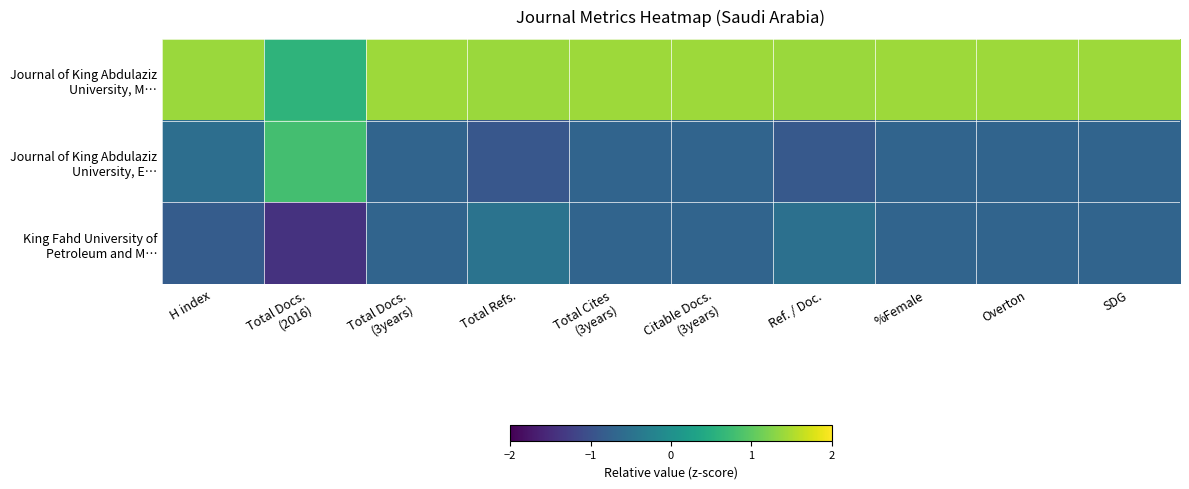

Count the number of categories in the chart.

10